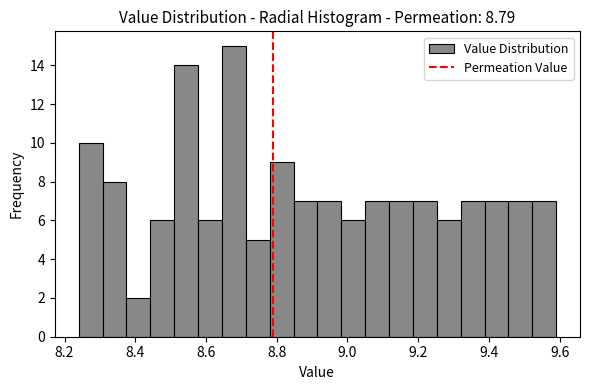

Around what value on the x-axis is the tallest bar? Give the approximate position of its centre, as read against the axis.

8.68